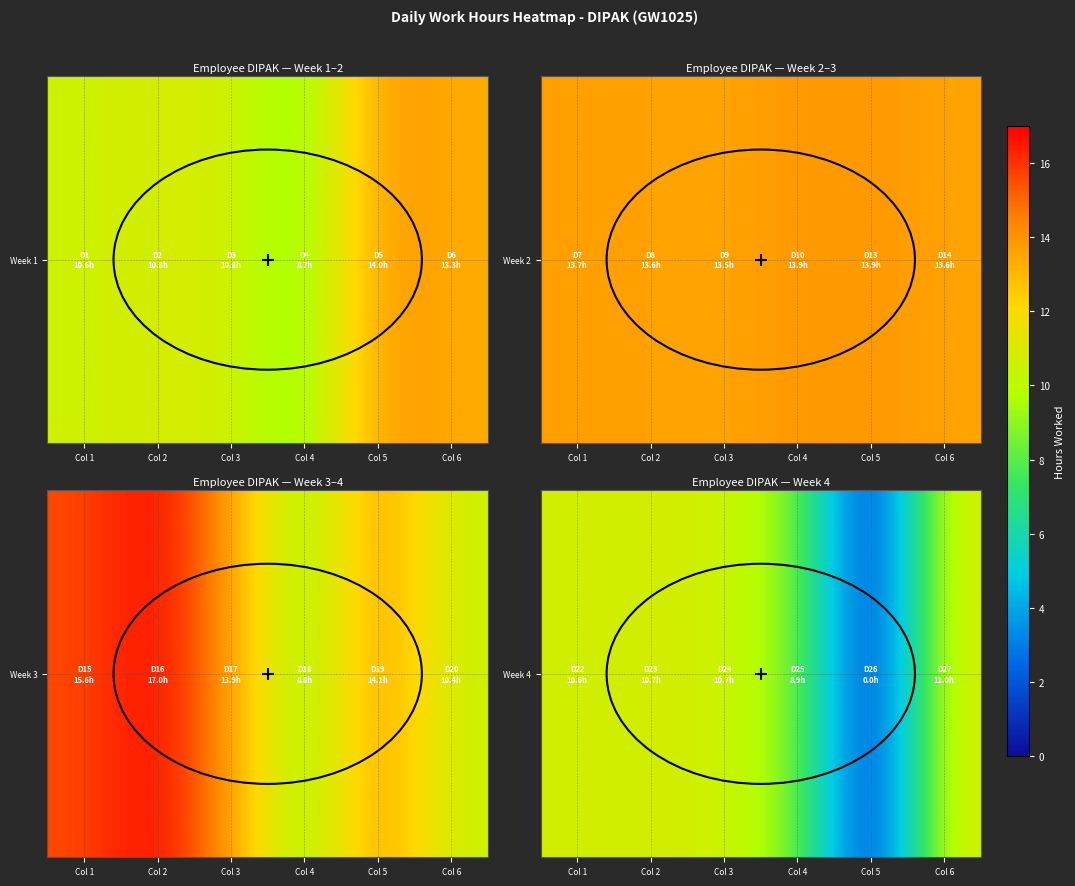

What is the change in value from Col 1 to Col 2?

+0.1